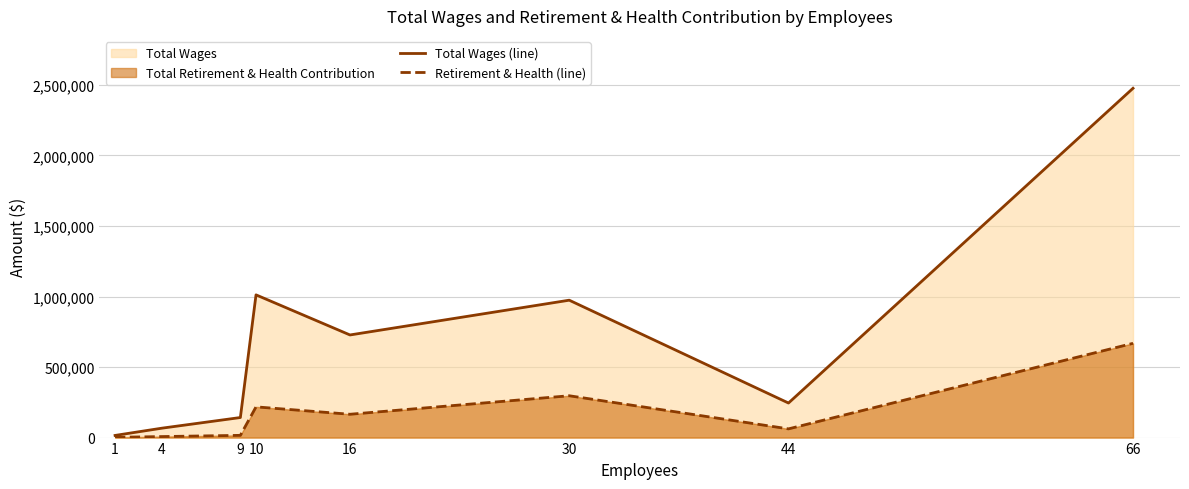

What is the difference between the maximum and minimum values in the Total Wages (line) series?

2460639